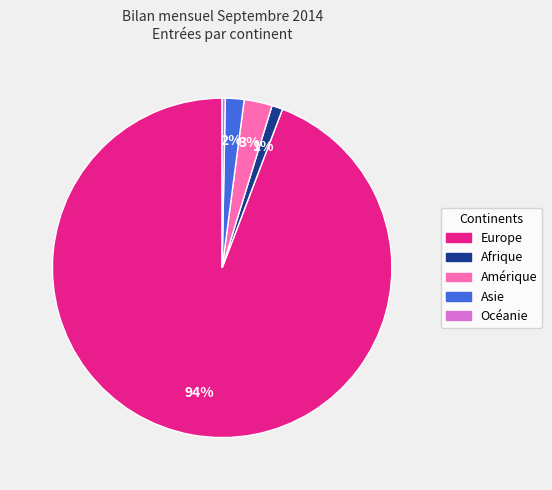

Which category has the biggest portion of the pie?

Europe